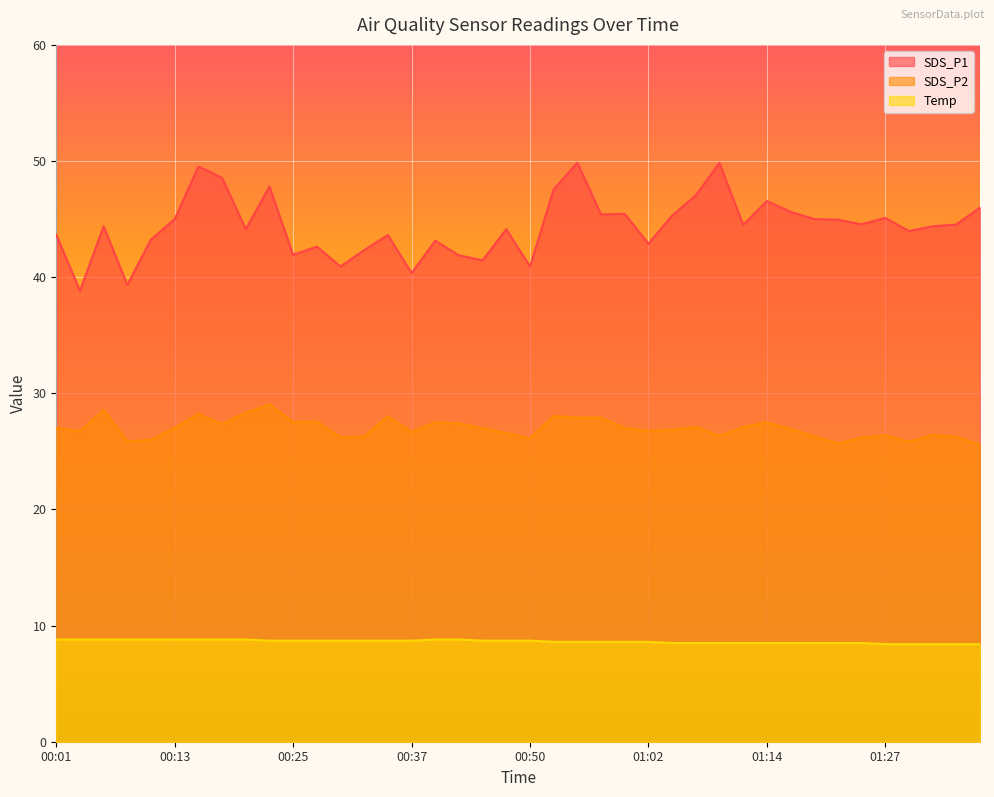

What are all the series names shown in the legend?

SDS_P1, SDS_P2, Temp